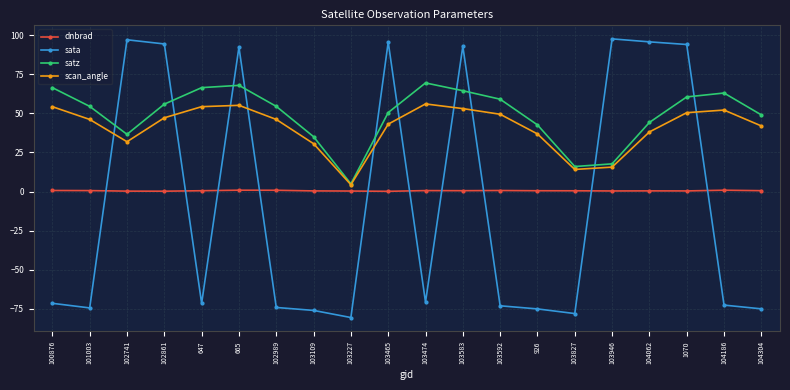

Is this an area chart (filled region under the line)?

No